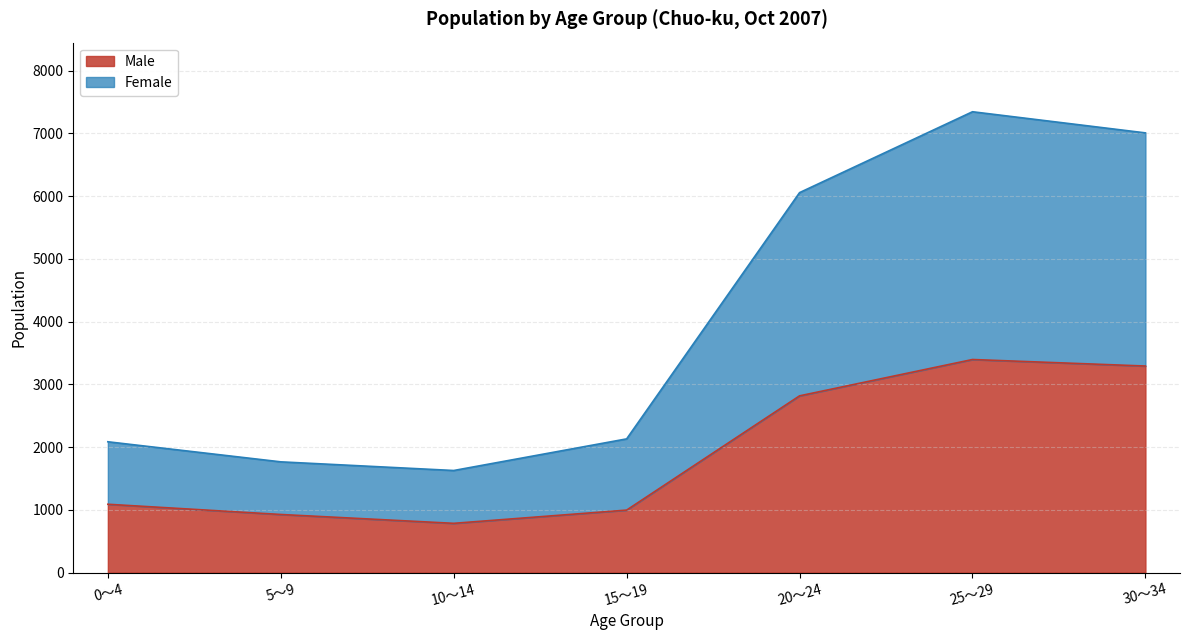

At which label is Male closest to 2090?

20～24